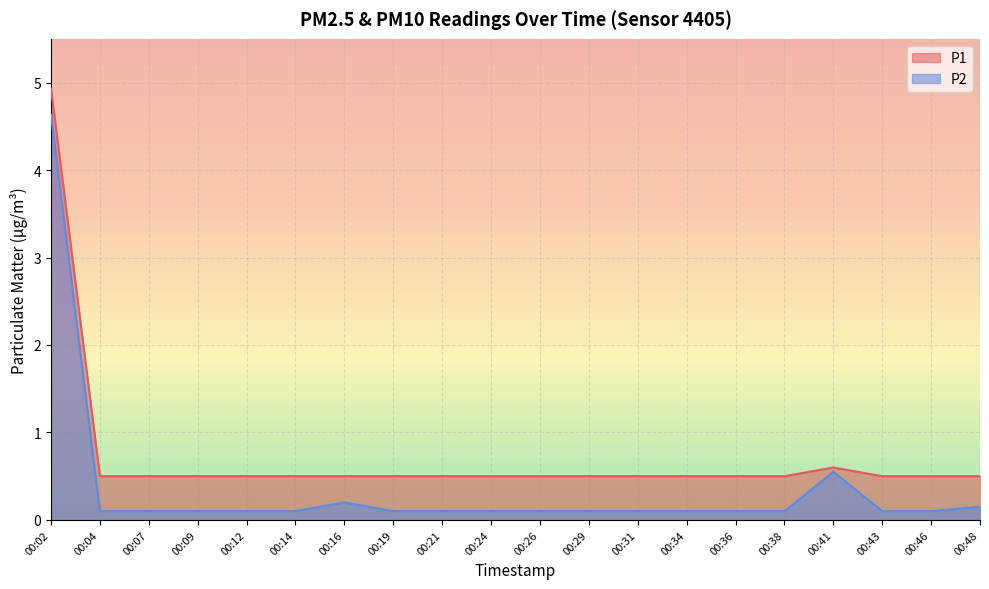

In P1, how many points are higher than both neighbors (excluding endpoints)?

1